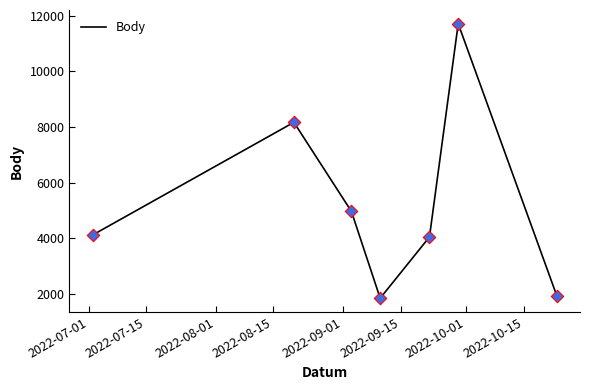

What is the maximum value shown in the chart?

11713